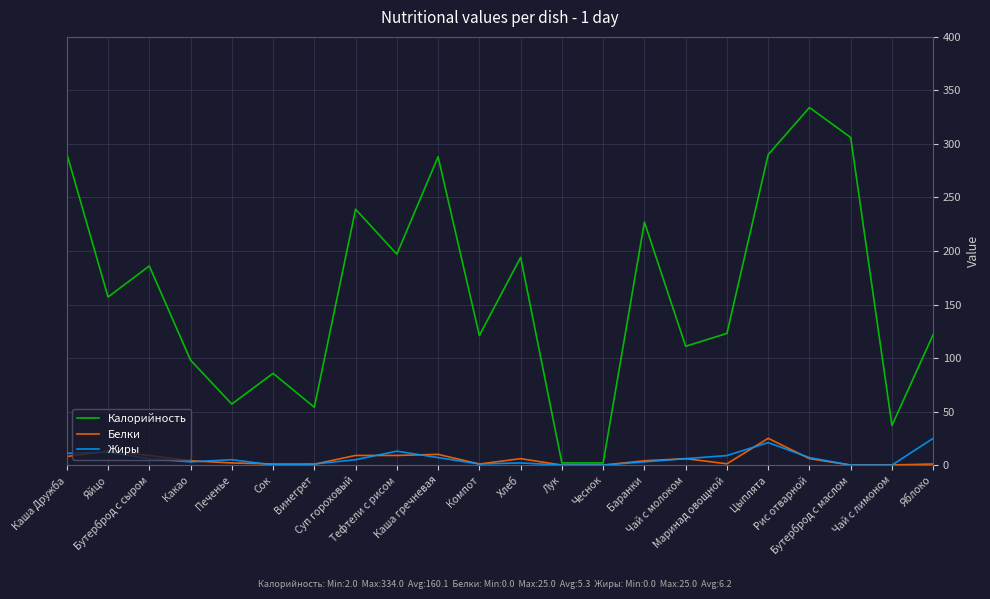

What is the difference between the Белки values at Чай с молоком and Компот?

5.0